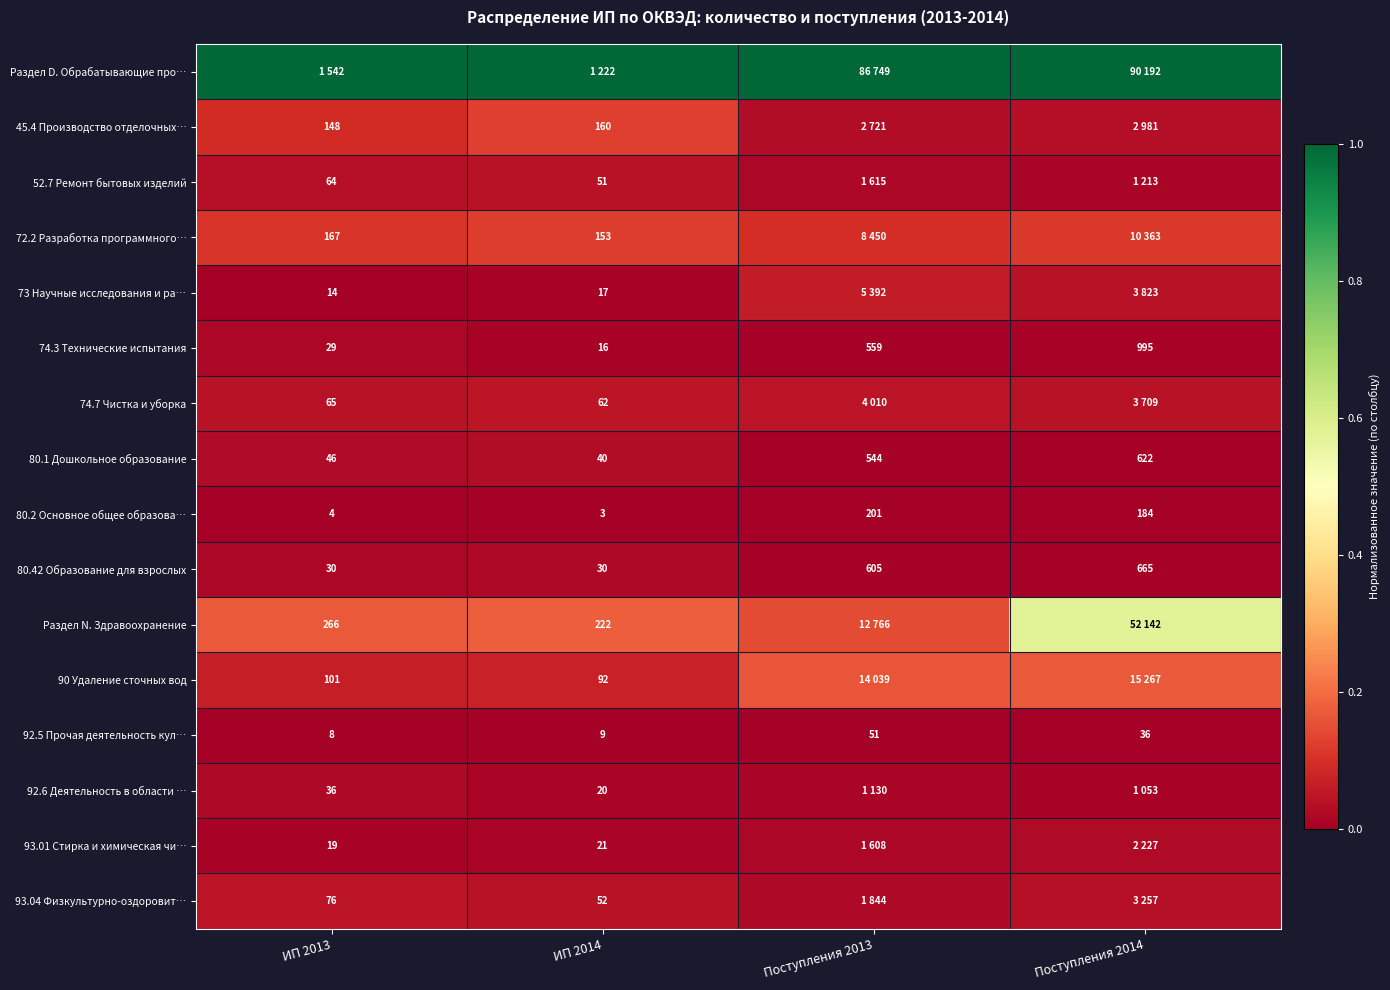

Is the value of 73 Научные исследования и ра… at ИП 2014 greater than the value of 80.1 Дошкольное образование at Поступления 2013?

No